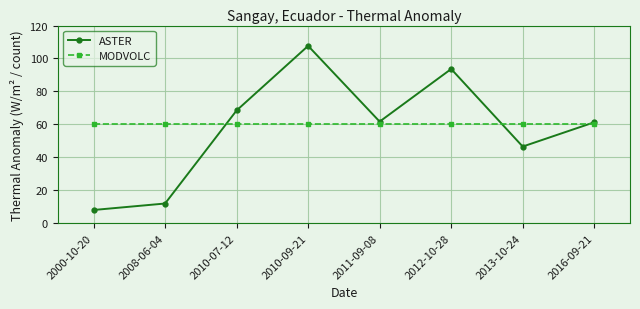

What is the spread (max minus min) of values at 2011-09-08?

1.7